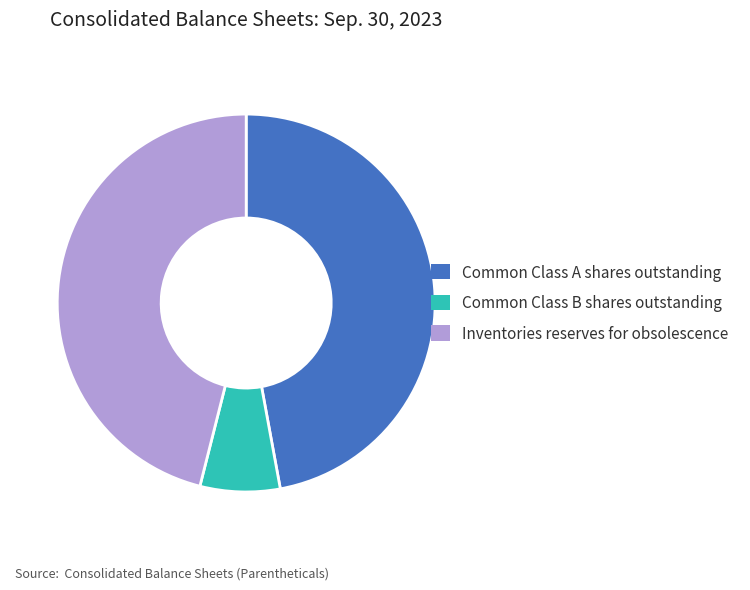

Which slice is the smallest?

Common Class B shares outstanding